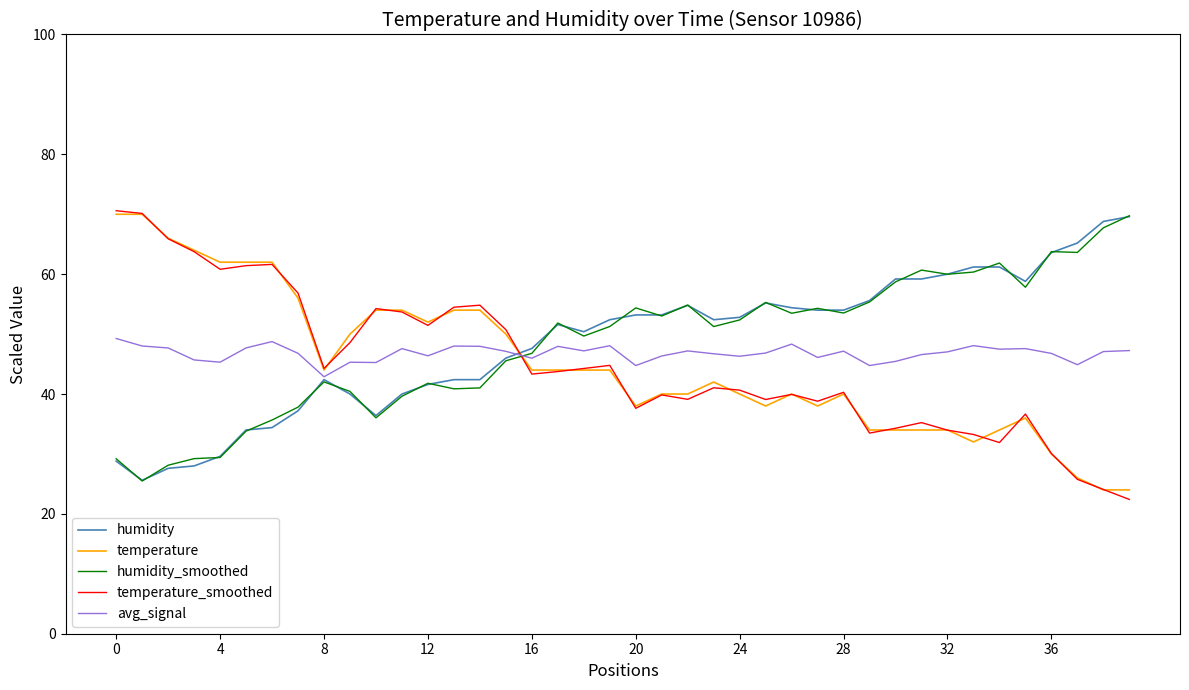

What is the greatest value displayed?

70.6